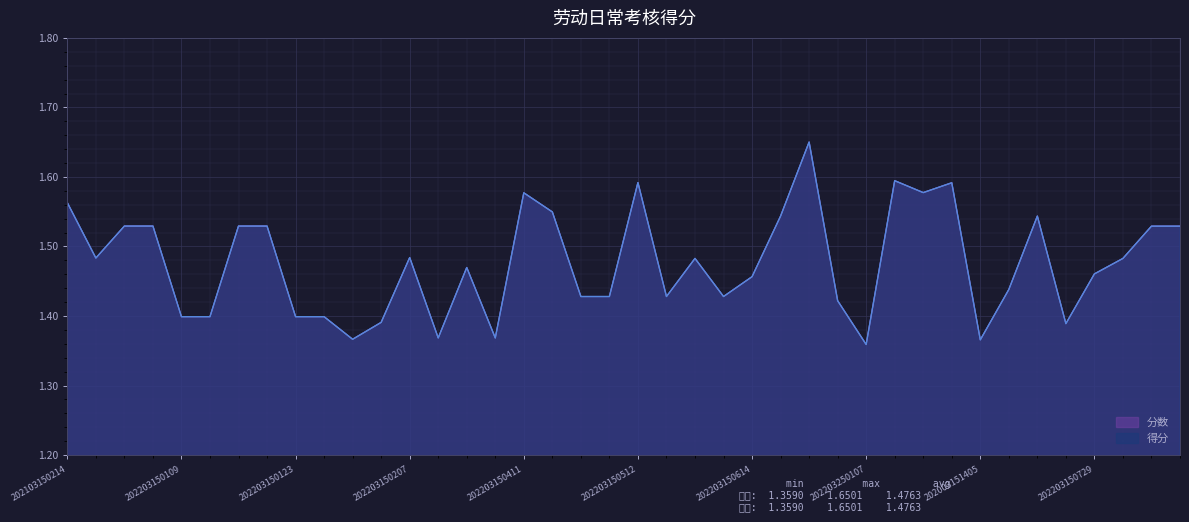

Which series has the largest range (max minus min)?

分数